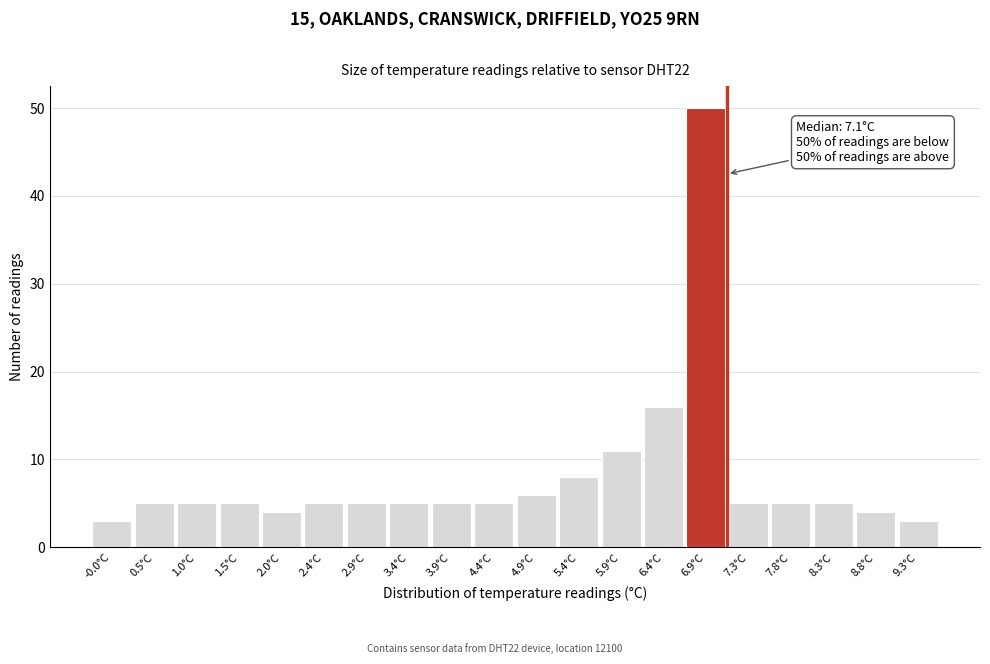

Over which range of the x-axis is the bar tallest?

6.61 to 7.10